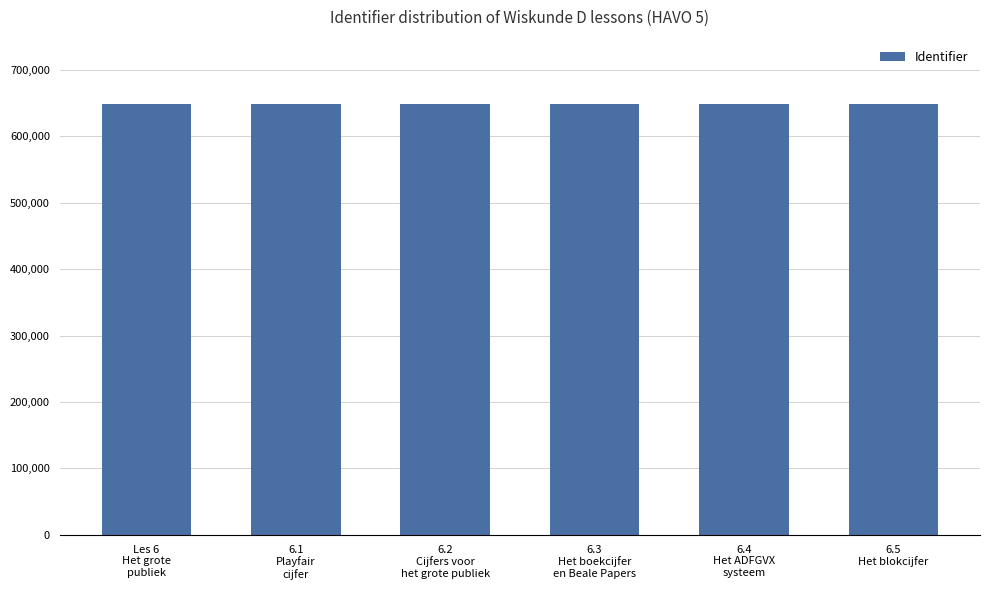

What is the smallest value displayed?

647904